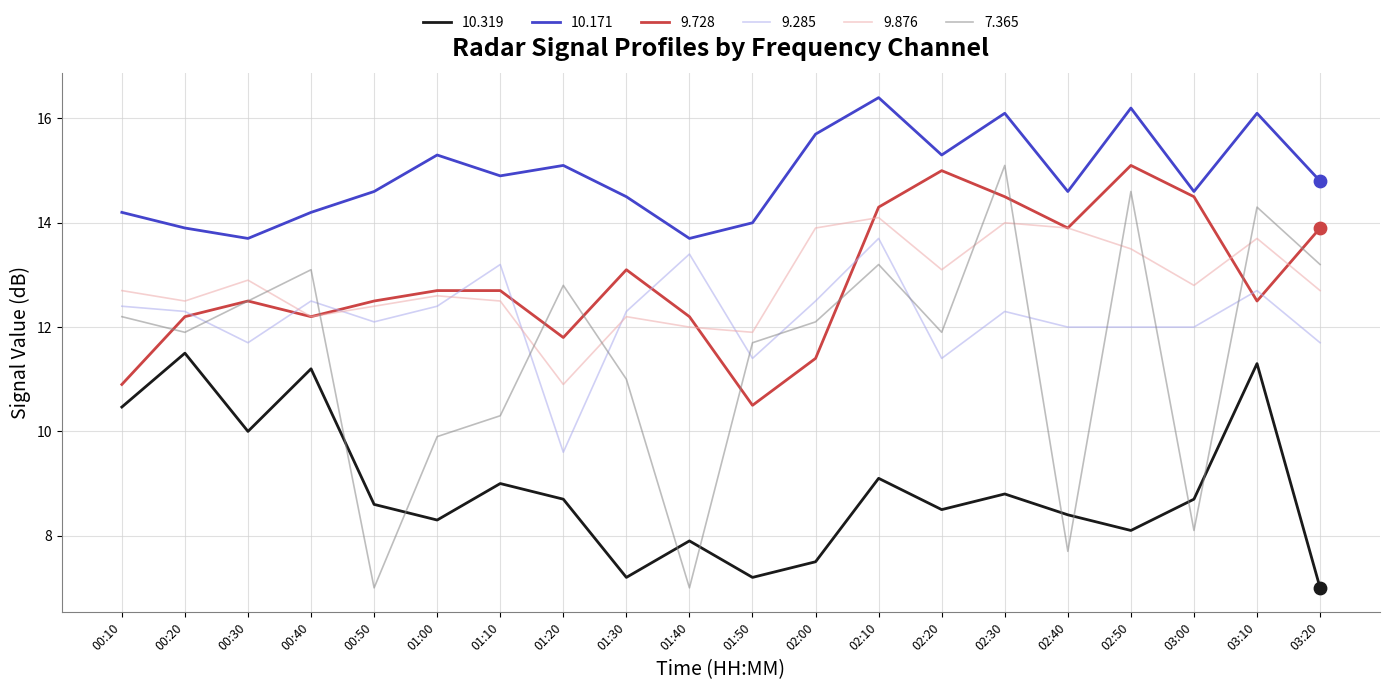

Which series has the largest range (max minus min)?

7.365